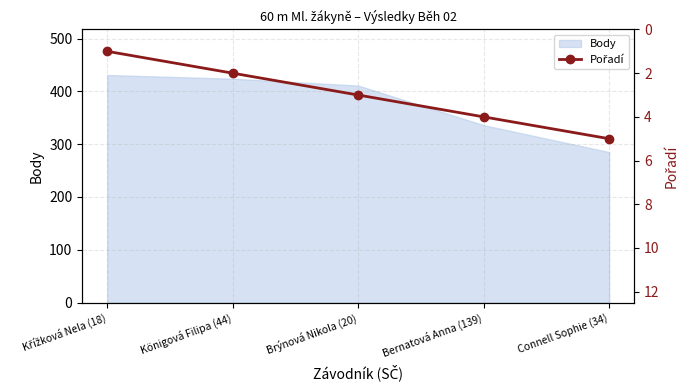

Which category has the lowest value in the Body series?

Connell Sophie (34)